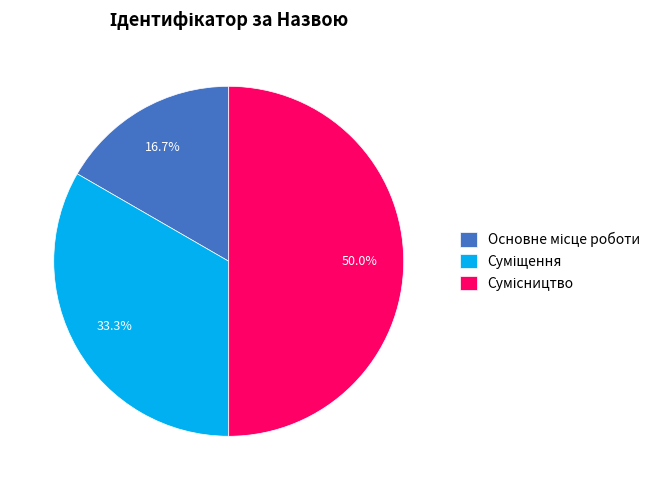

Count the number of slices in the pie.

3